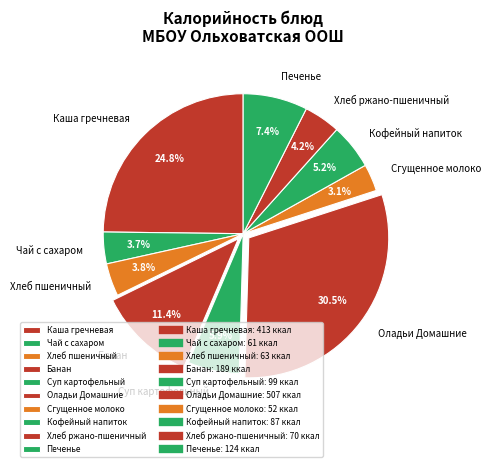

Which slice is the smallest?

Сгущенное молоко